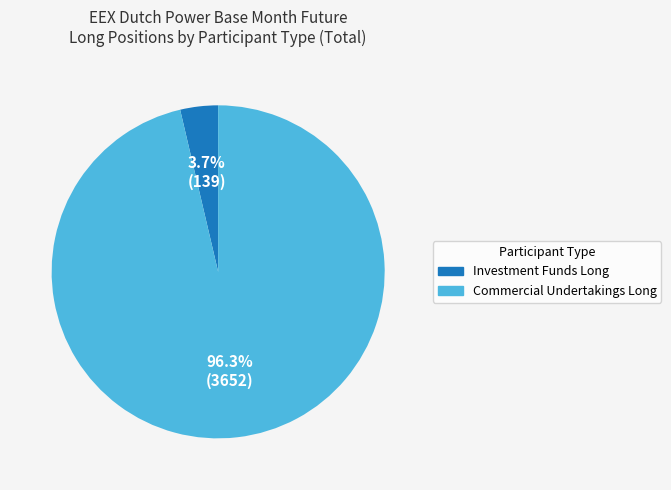

How many segments does this pie chart have?

2